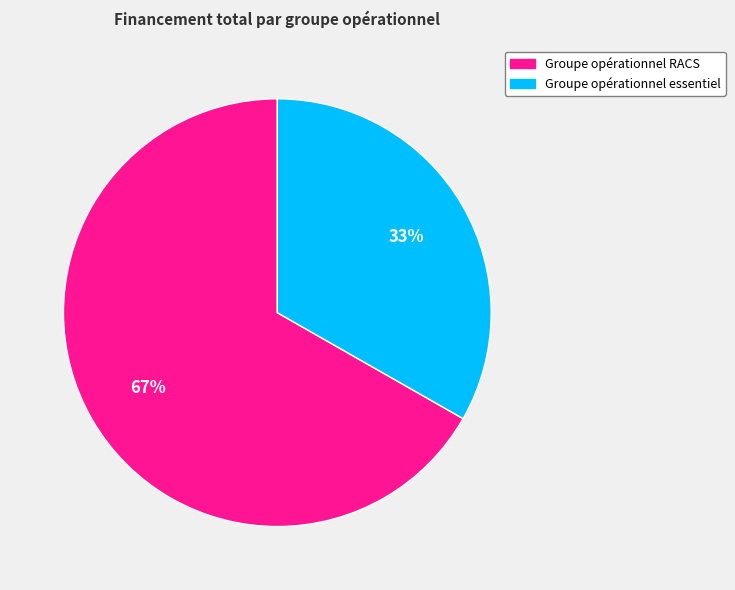

To the nearest percent, what portion does Groupe opérationnel essentiel represent?

33%